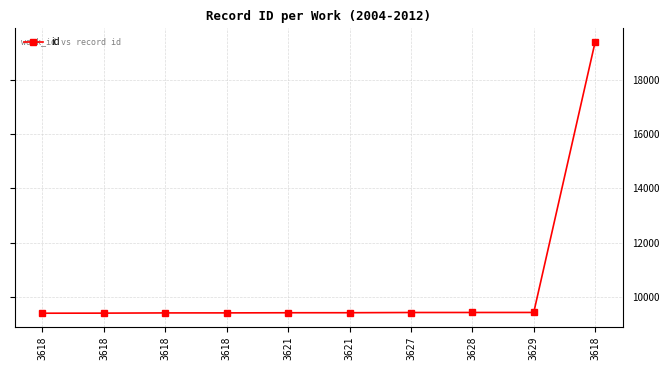

List the labels in order of value, largest first.

3618, 3629, 3628, 3627, 3621, 3621, 3618, 3618, 3618, 3618